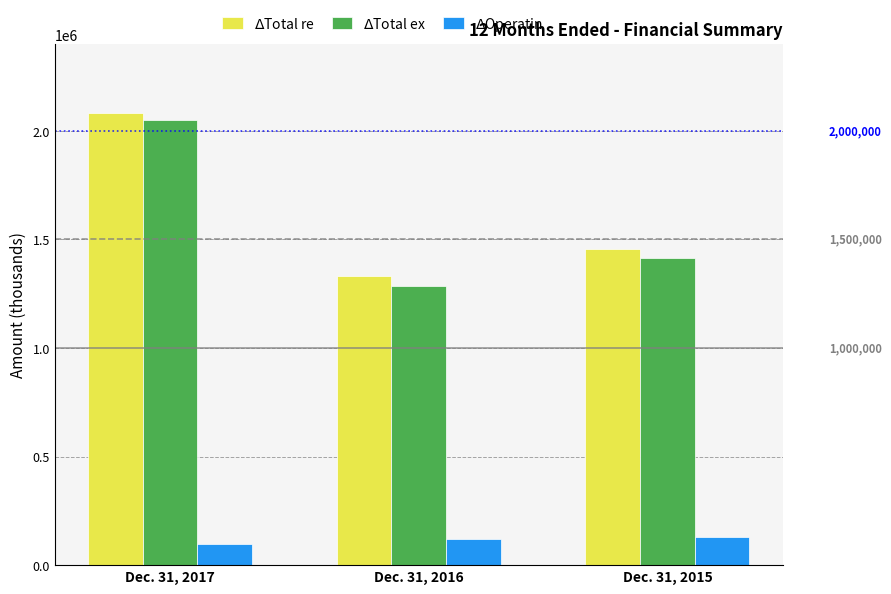

Count the number of categories in the chart.

3